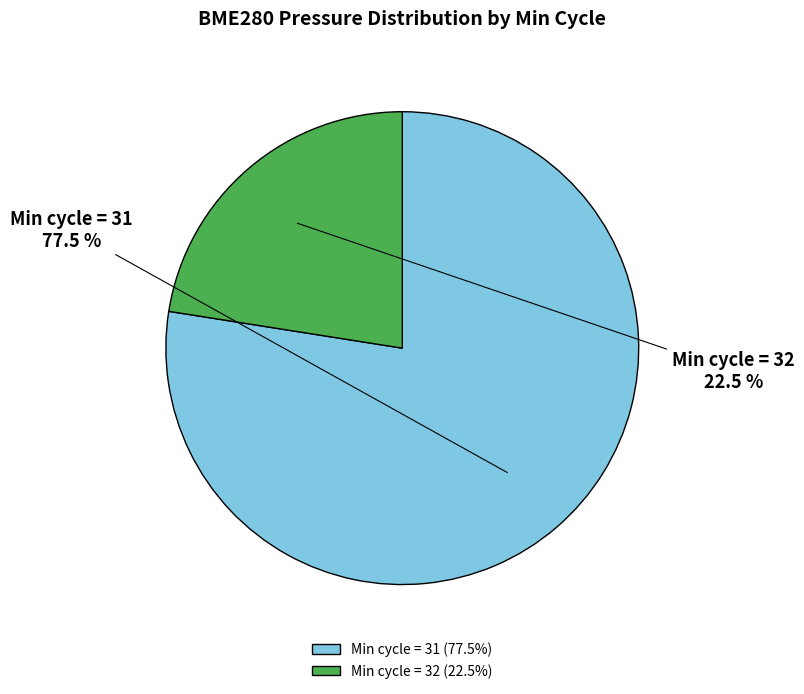

Do Min cycle = 31 and Min cycle = 32 together represent more than half of the pie?

Yes